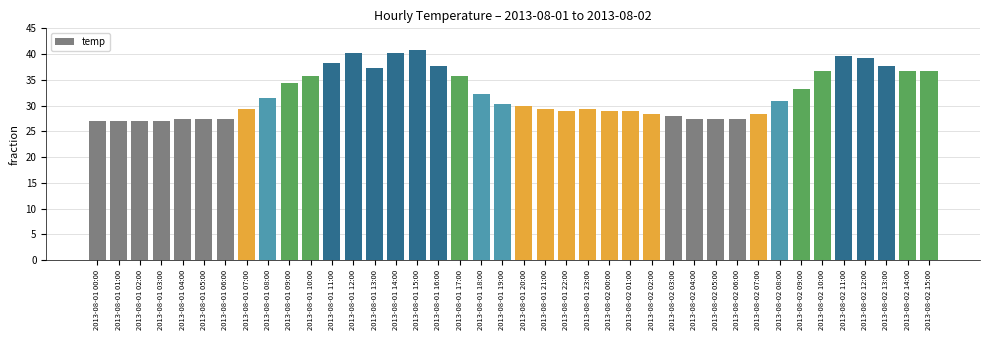

What is the minimum value shown in the chart?

27.0